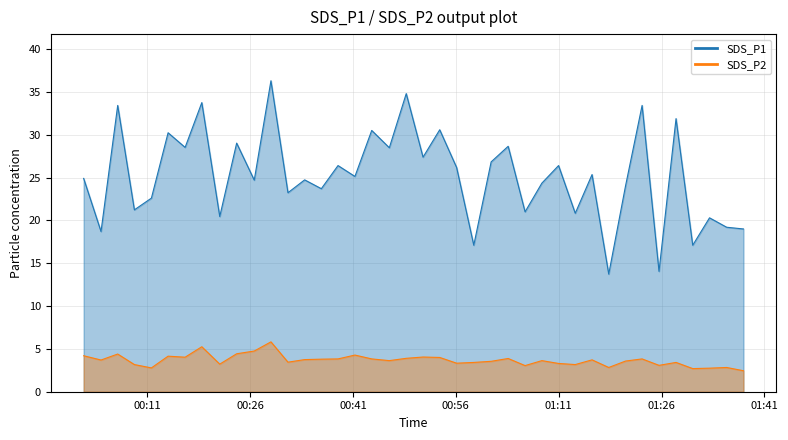

What is the spread (max minus min) of values at 2024/02/14 00:01:43?

20.7